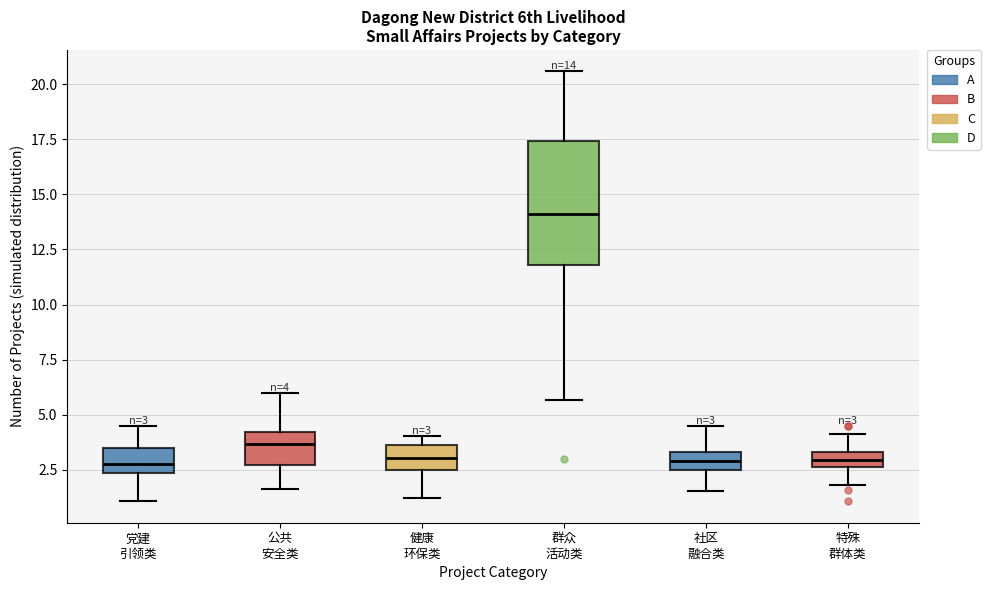

Which box has the highest median line?

群众 活动类